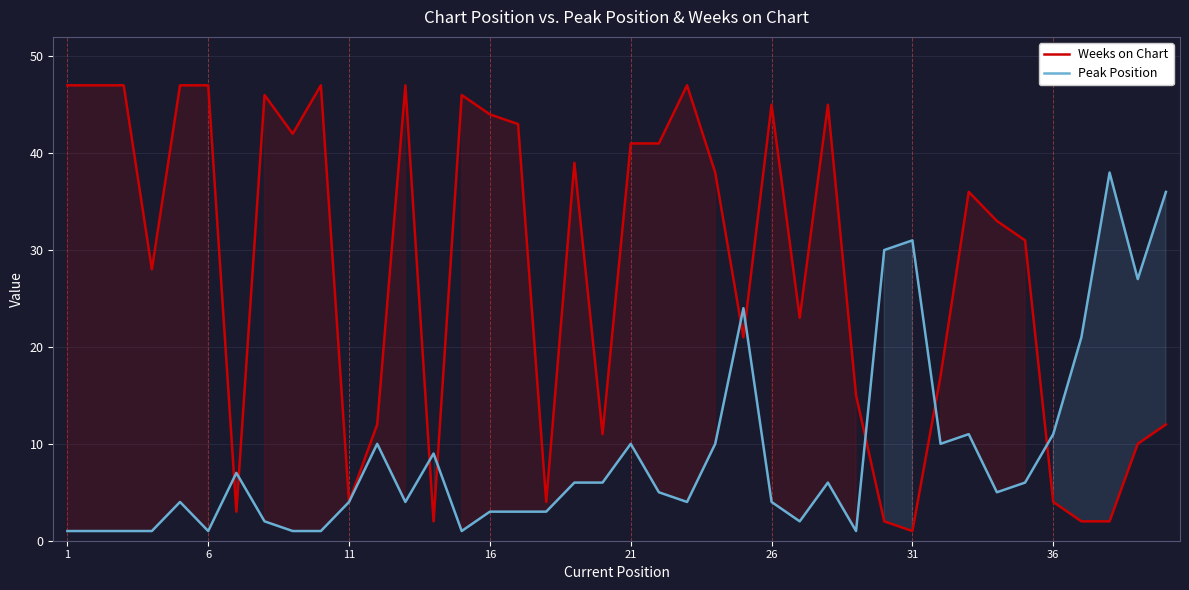

What are all the series names shown in the legend?

Weeks on Chart, Peak Position